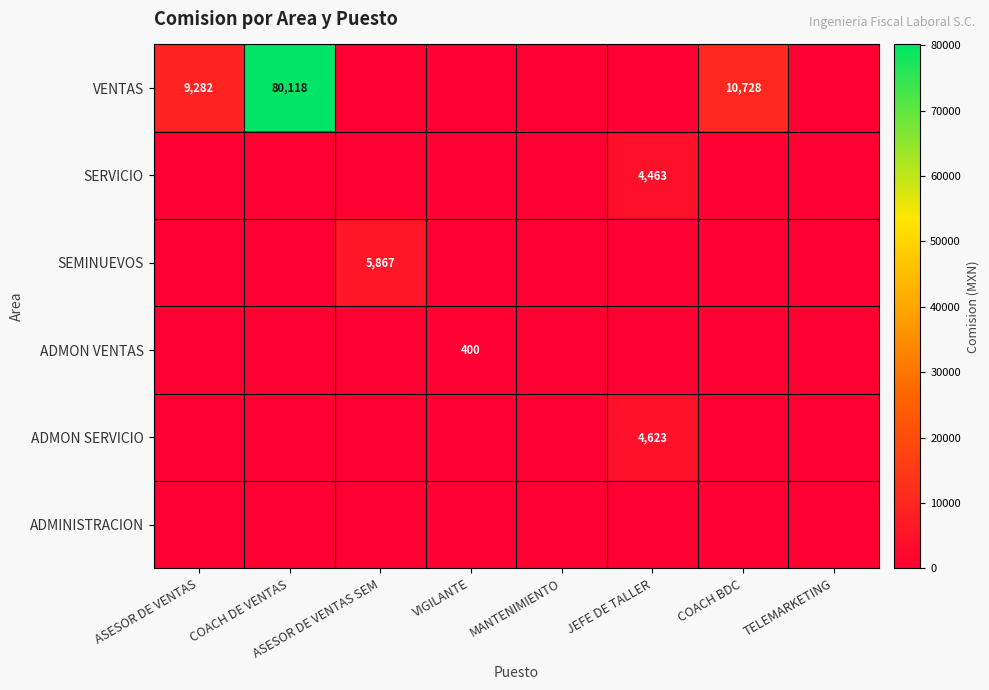

What is the total value across all series at ASESOR DE VENTAS?

9282.0